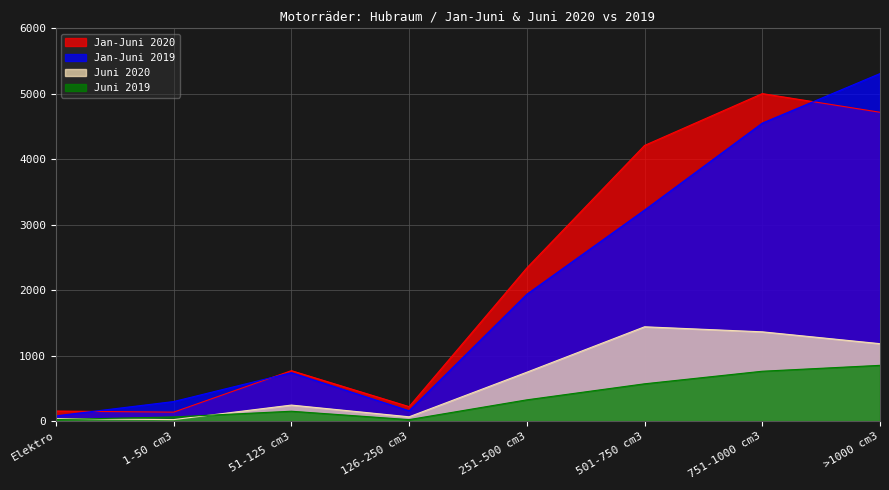

At which category does Juni 2019 reach its first local valley?

126-250 cm3